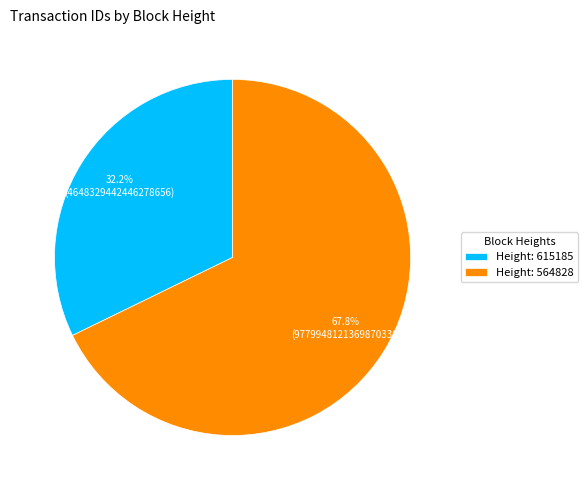

What is the majority slice?

Height: 564828